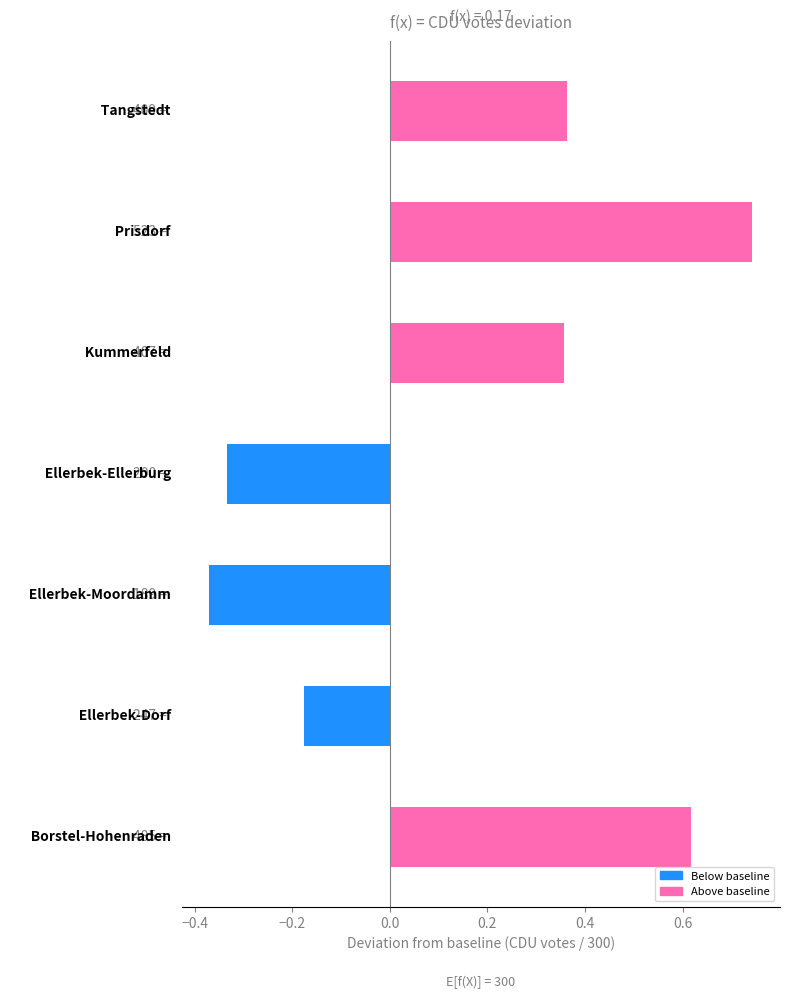

What is the sum of all values?

1.2